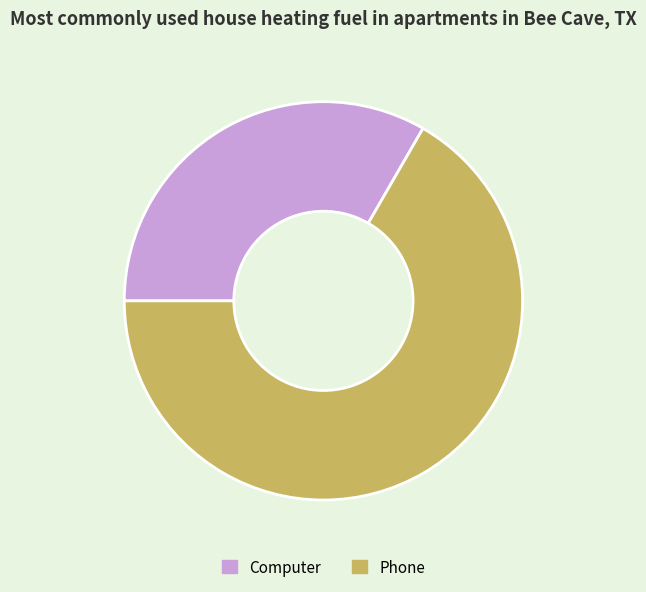

Does any single category account for the majority?

Yes